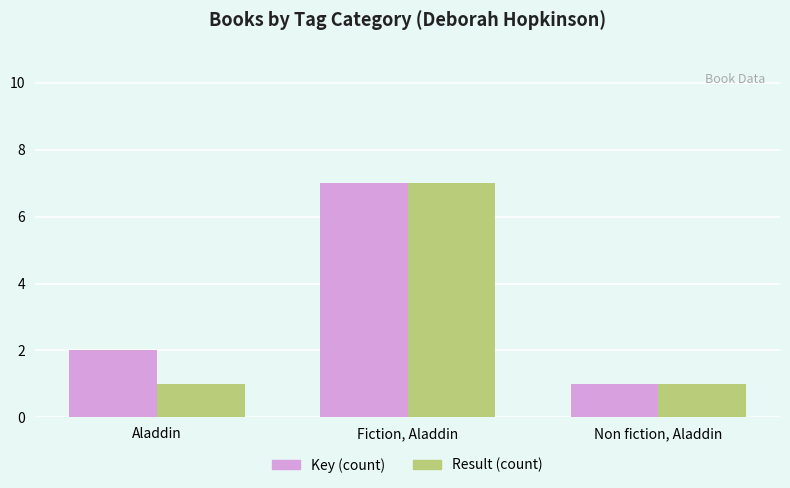

Between Aladdin and Fiction, Aladdin, which series saw the biggest shift?

Result (count)